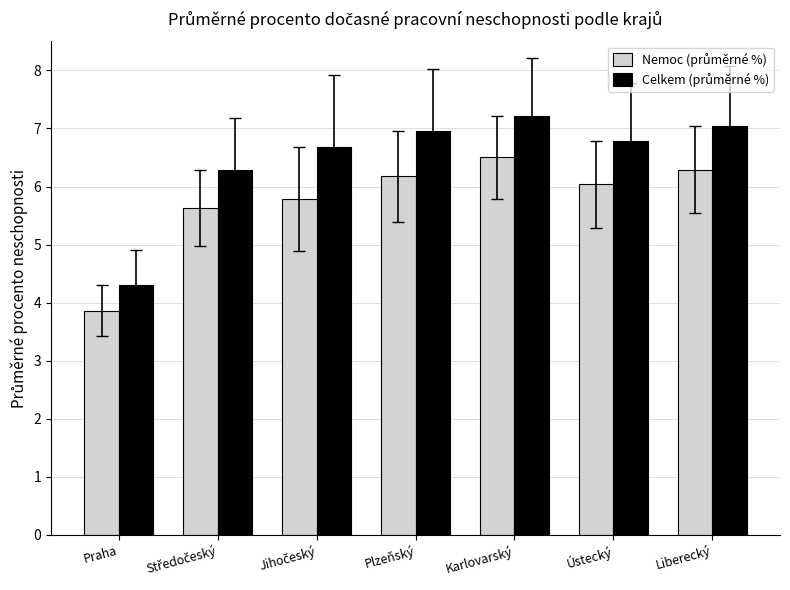

Which category has the lowest value across all series?

Praha